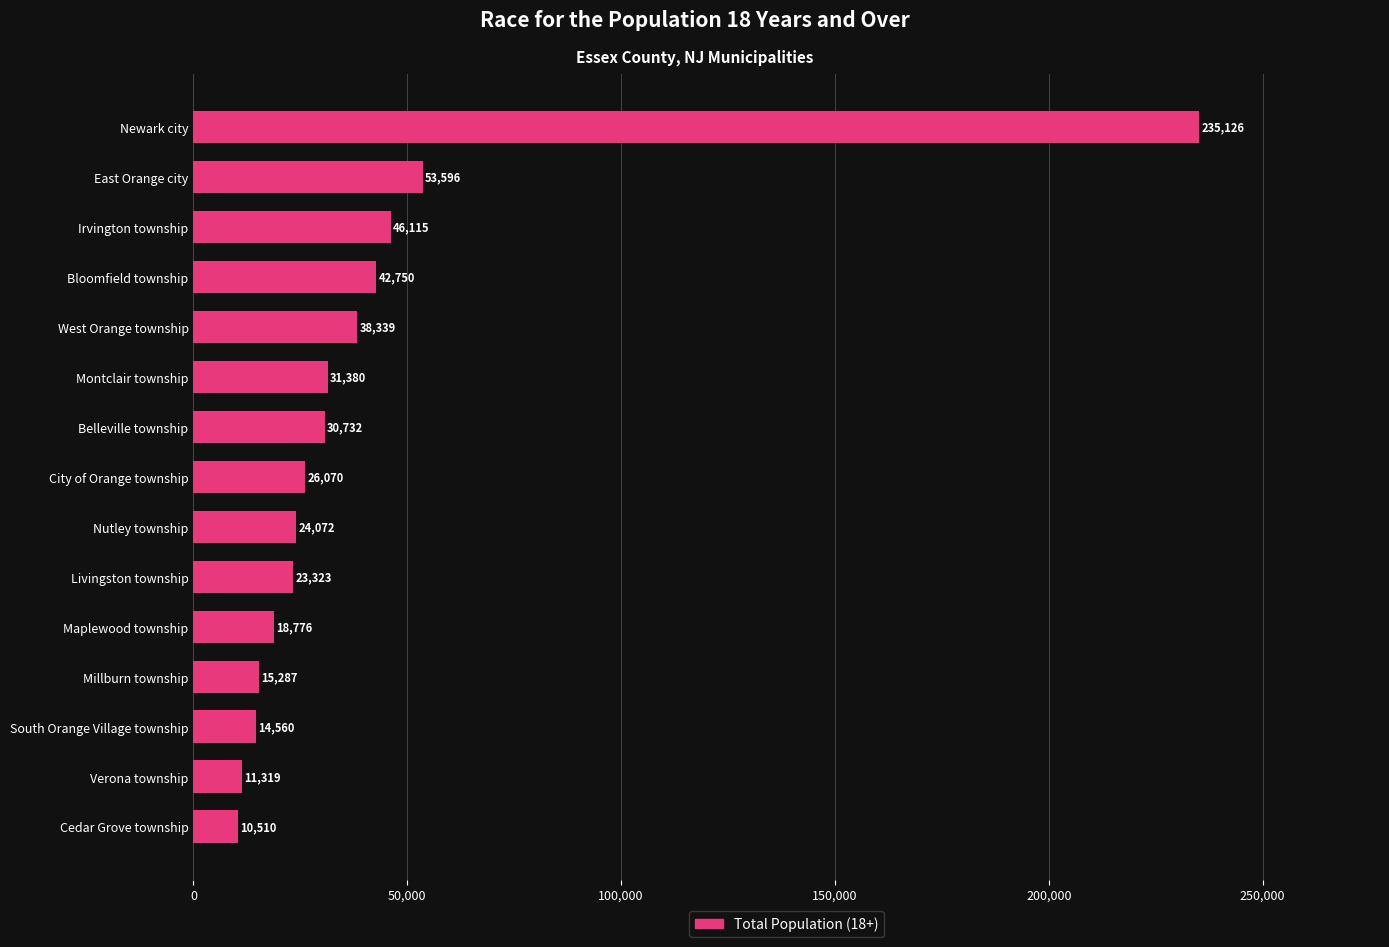

Are the bars grouped side by side (vs. stacked)?

No